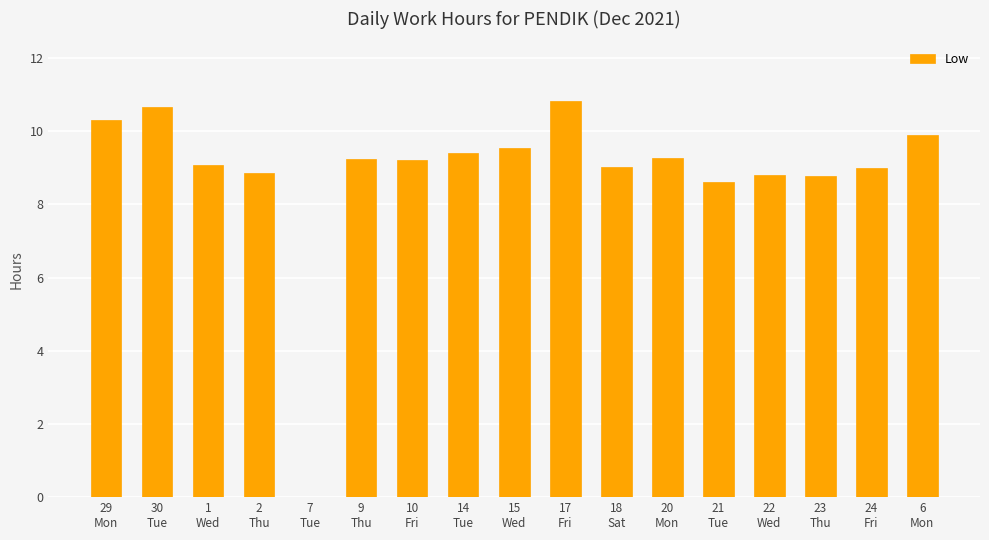

What is the greatest value displayed?

10.8